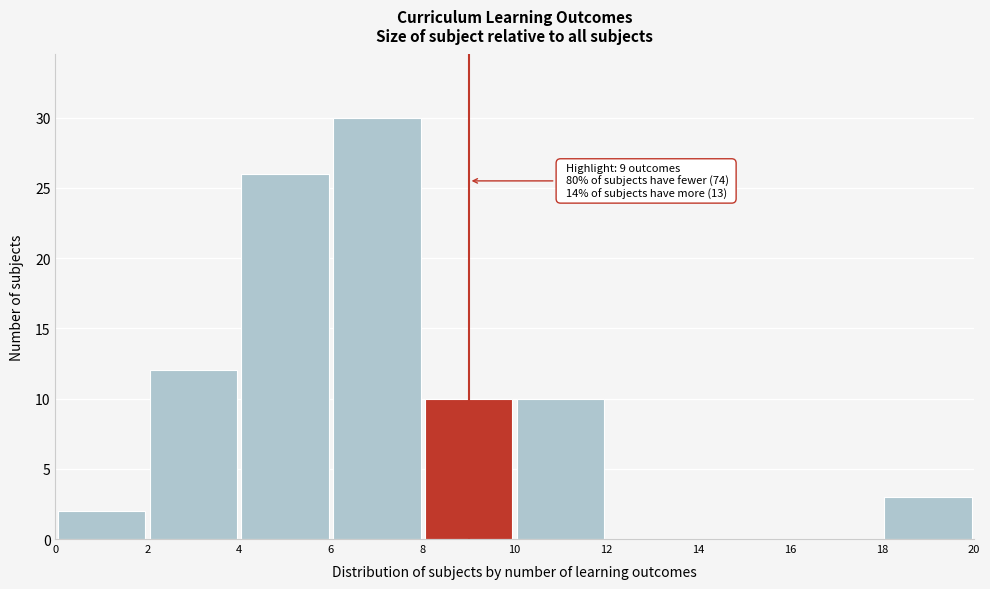

Over which range of the x-axis is the bar tallest?

6 to 8